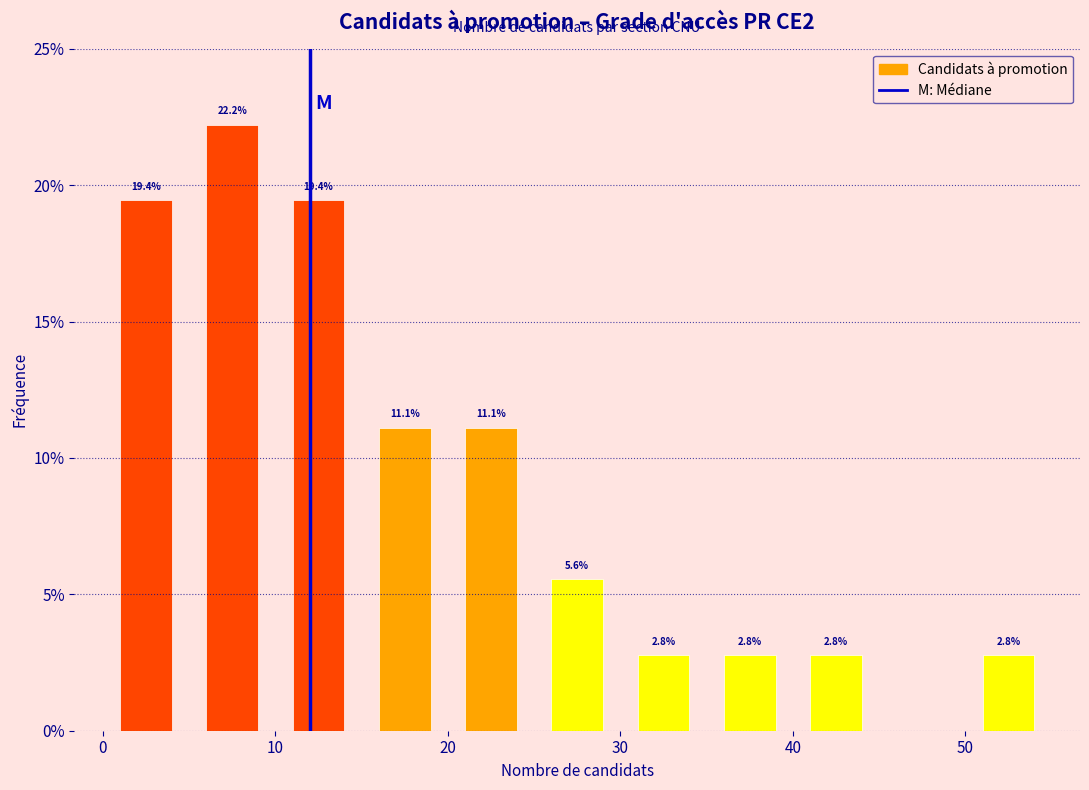

Over which range of the x-axis is the bar tallest?

5 to 10